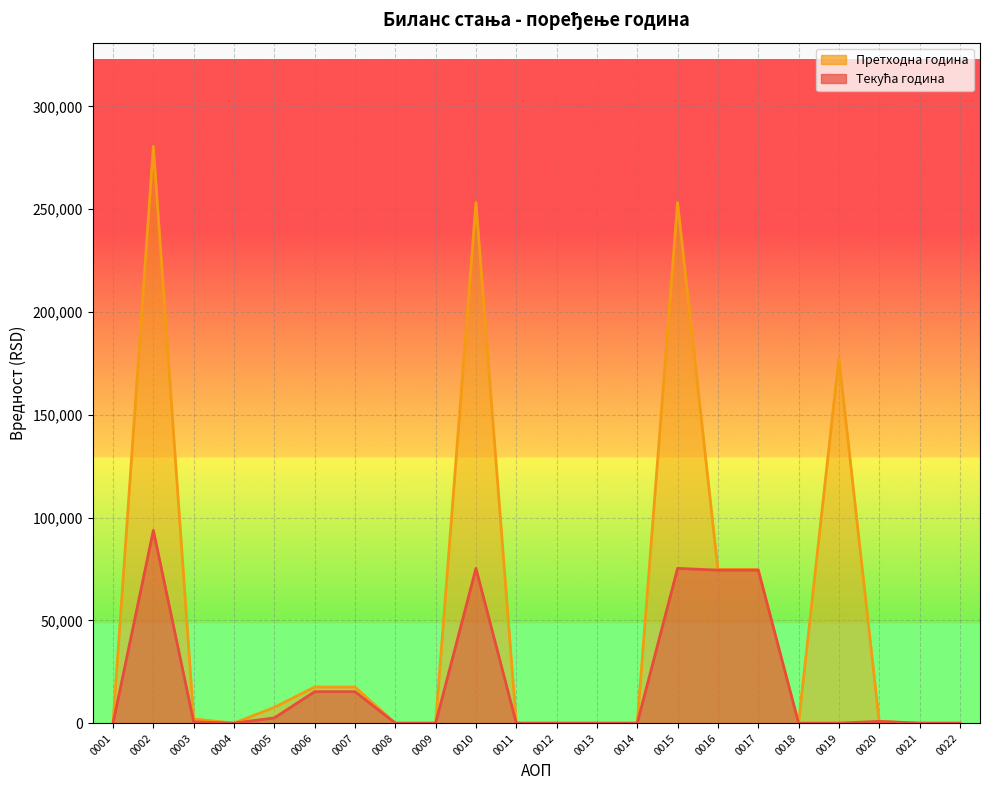

True or false: Текућа година (линија) and Претходна година (линија) intersect in this chart.

False